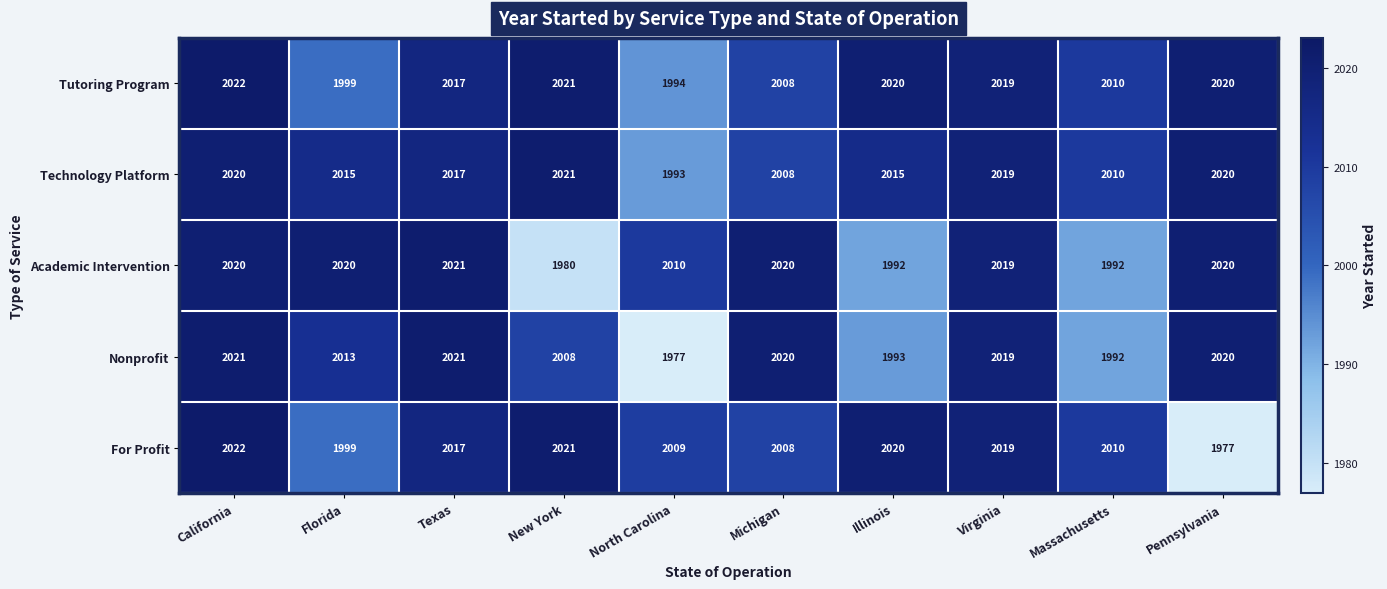

Where does the For Profit series first go above 2017?

California